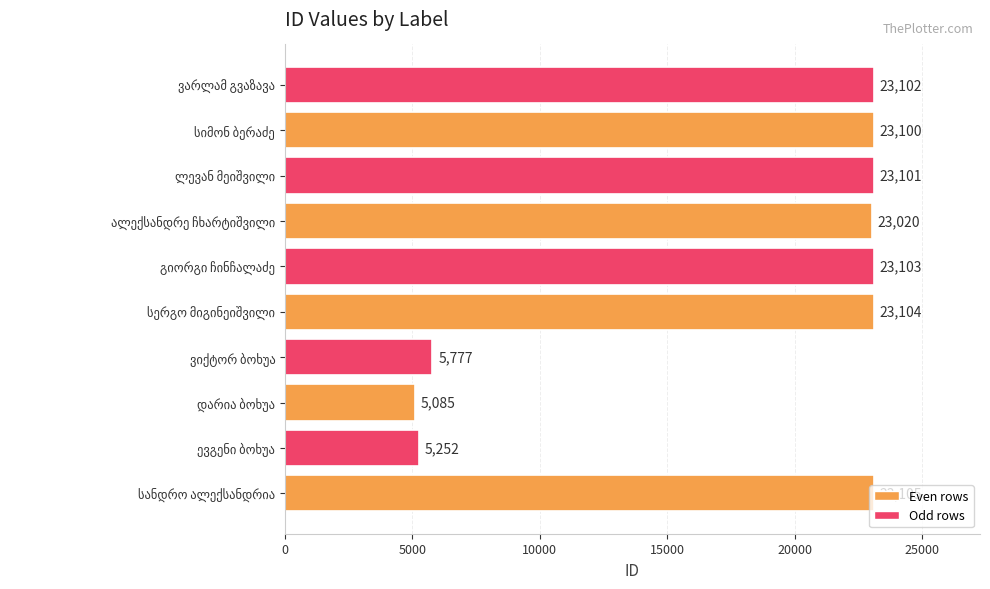

What is the average value?

17775